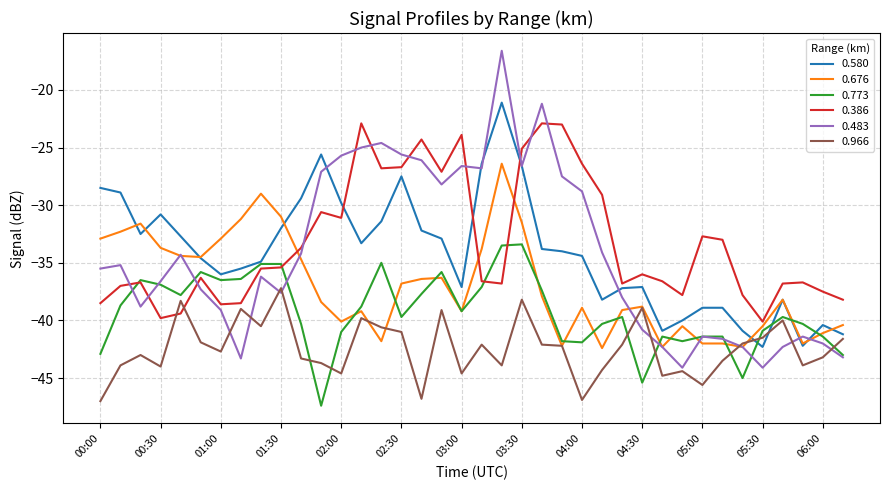

Which series has the largest range (max minus min)?

0.483